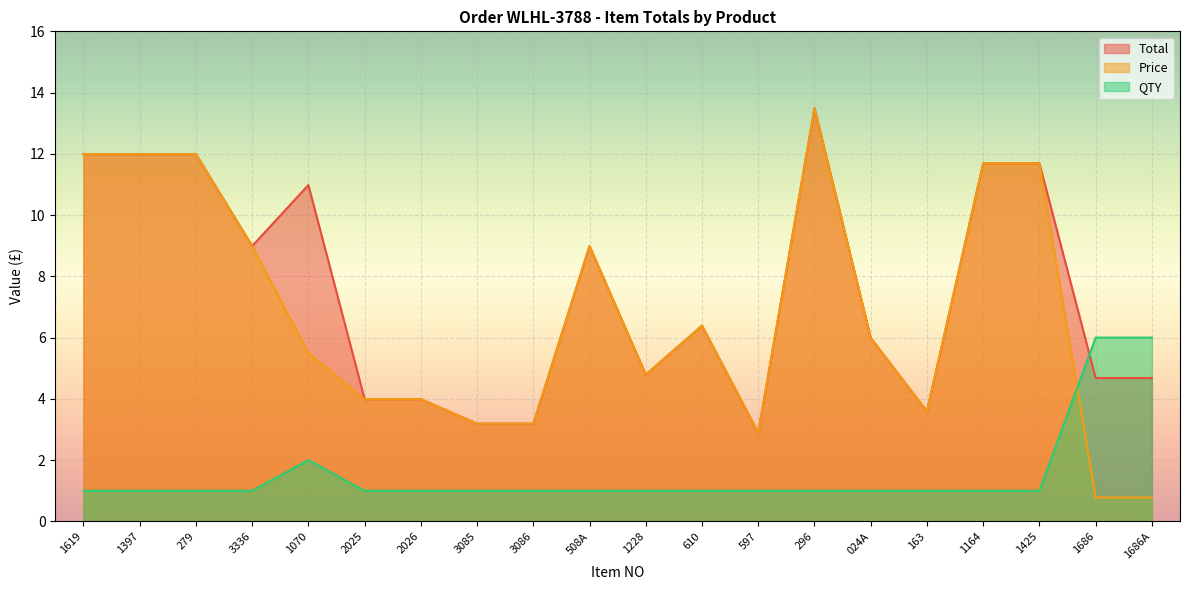

Between 3336 and 024A, which series saw the biggest shift?

Total